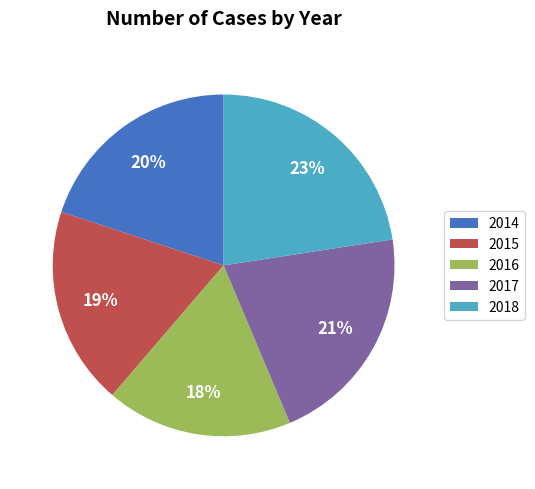

Does 2015 account for over 50% of the chart?

No